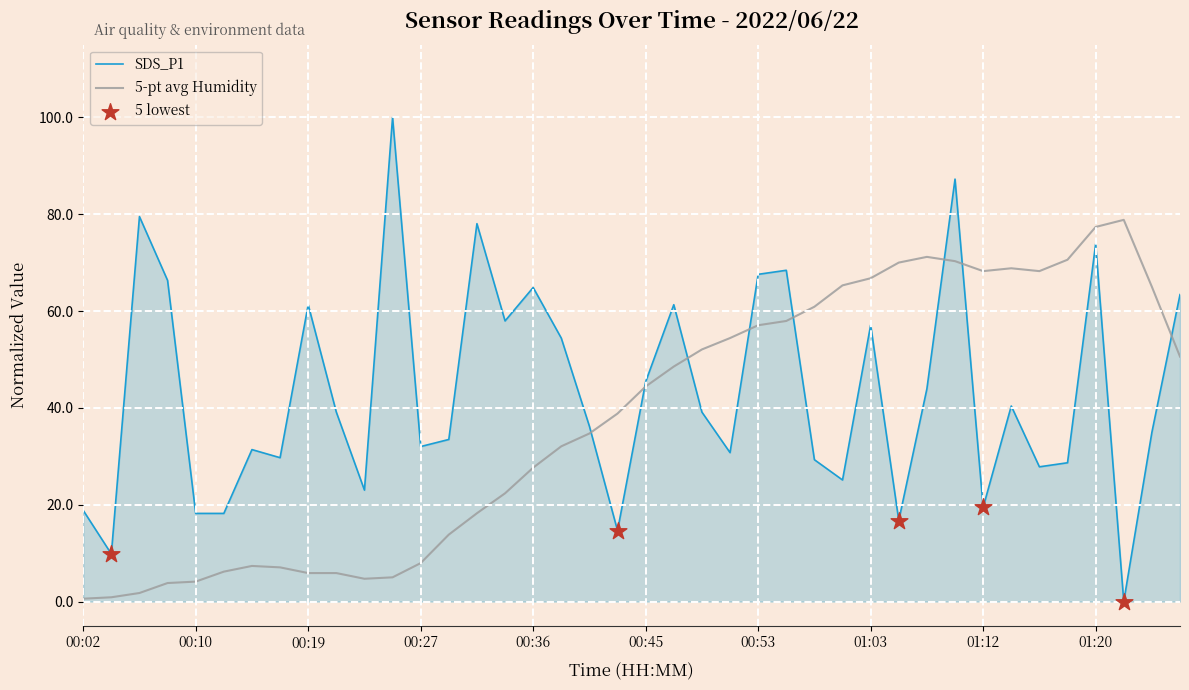

Which series has the largest total across all categories?

SDS_P1